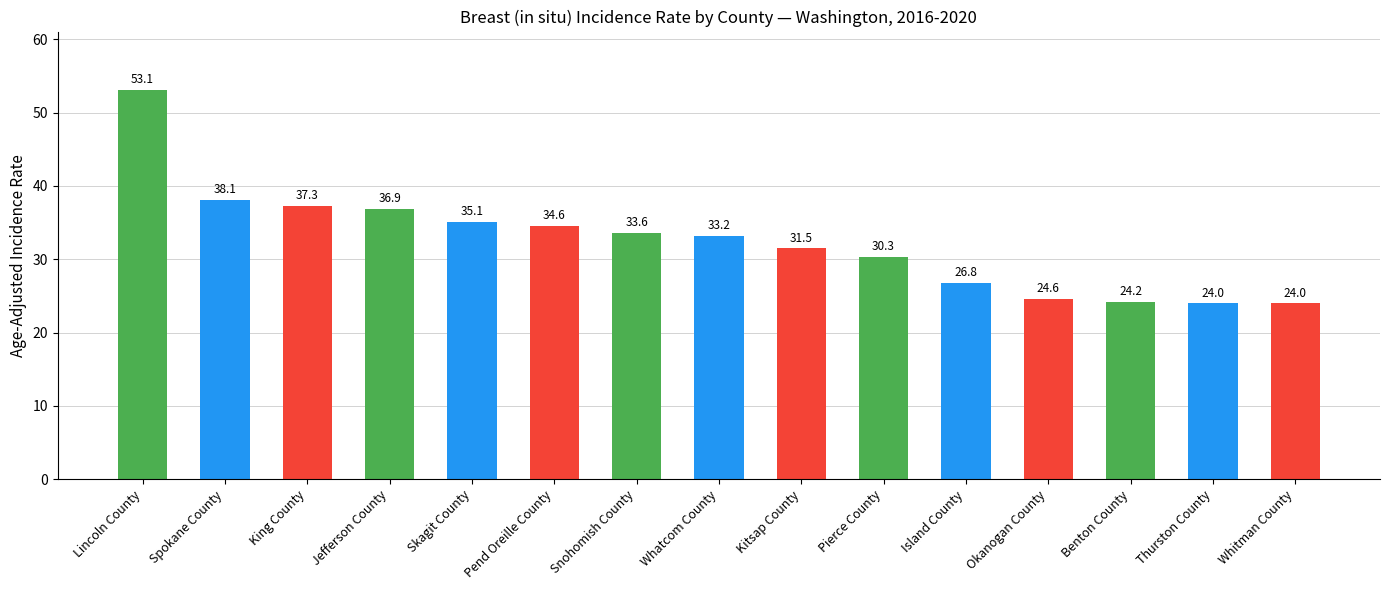

How many bars are there in total?

15